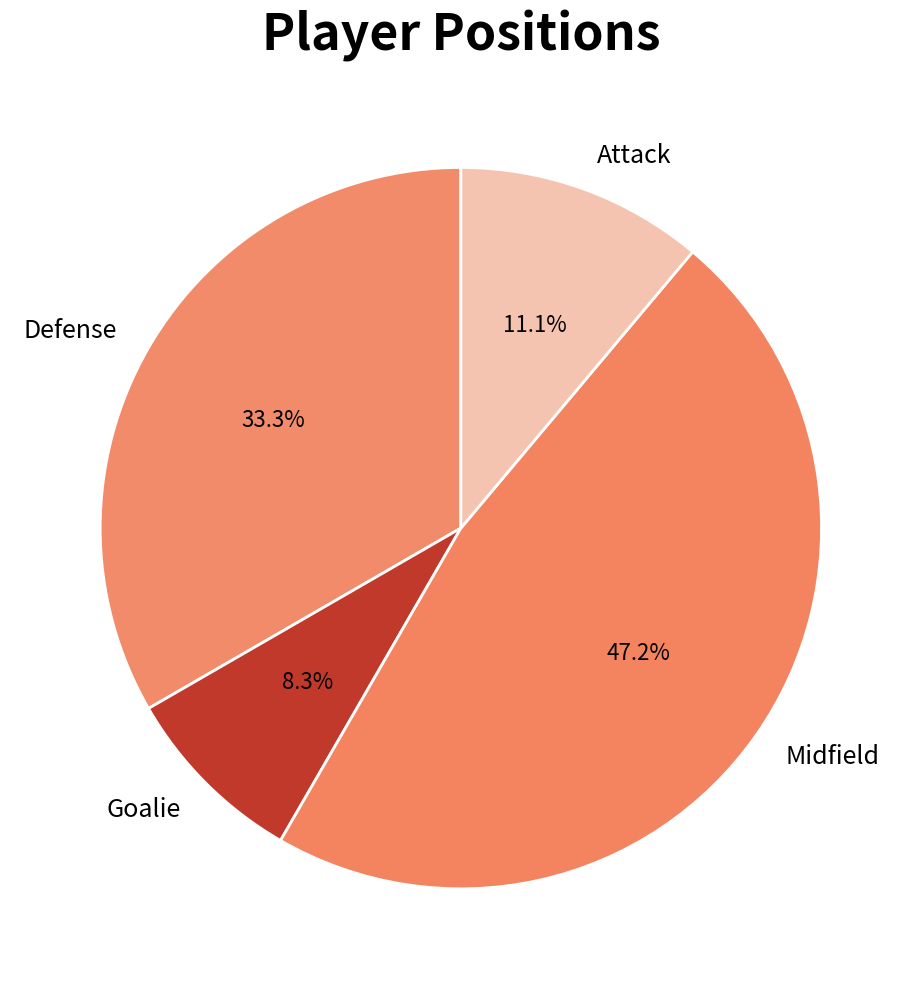

Which category has the smallest portion of the pie?

Goalie